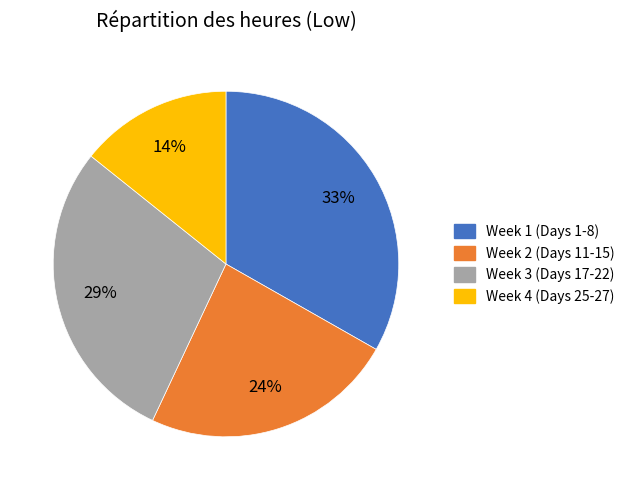

To the nearest percent, what is the average slice percentage?

25%